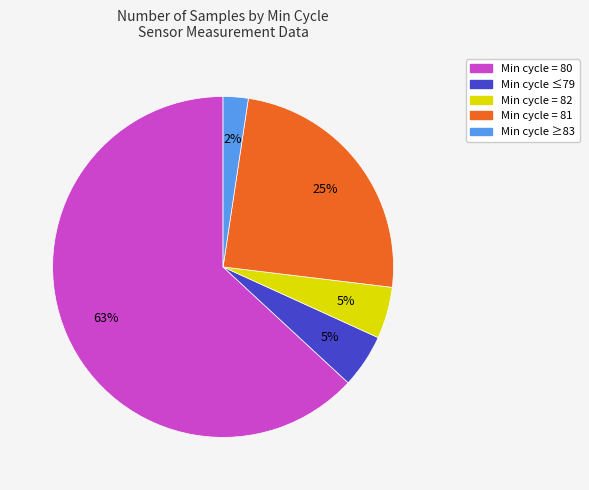

To the nearest percent, what is the difference between the largest and smallest slice percentages?

61%